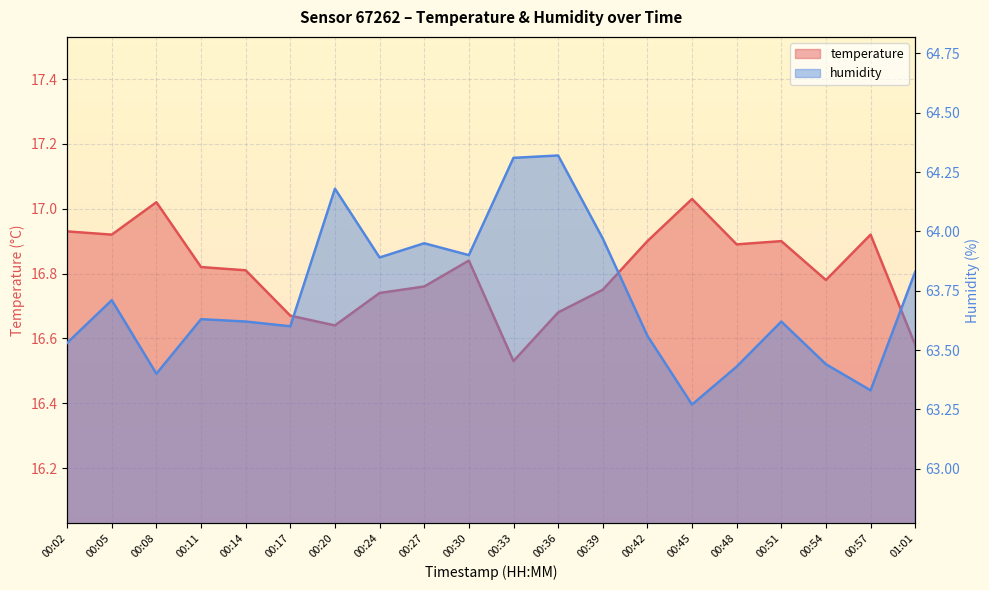

What is the label of the 4th point from the right?

00:51